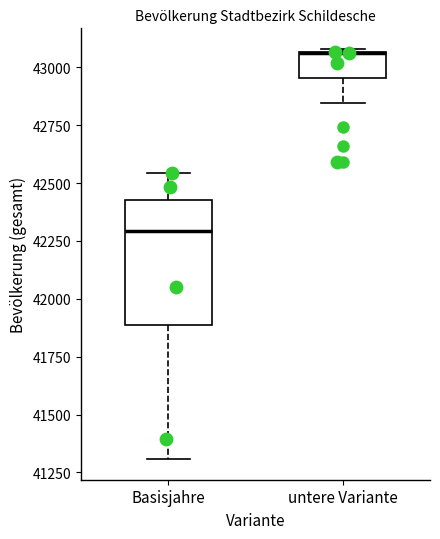

Where does the lower whisker of the box for untere Variante end on the y-axis? The values are not printed on the chart, so give them approximately, as read against the axis.

42850